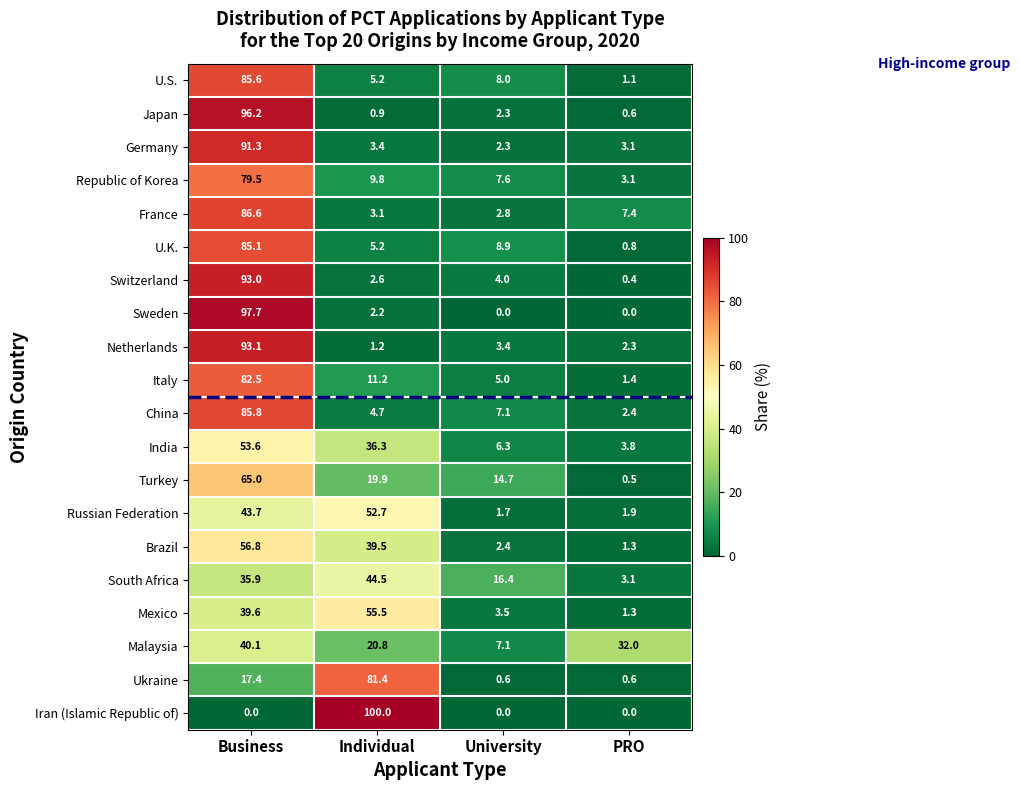

How many values in the Russian Federation series are below 43?

2